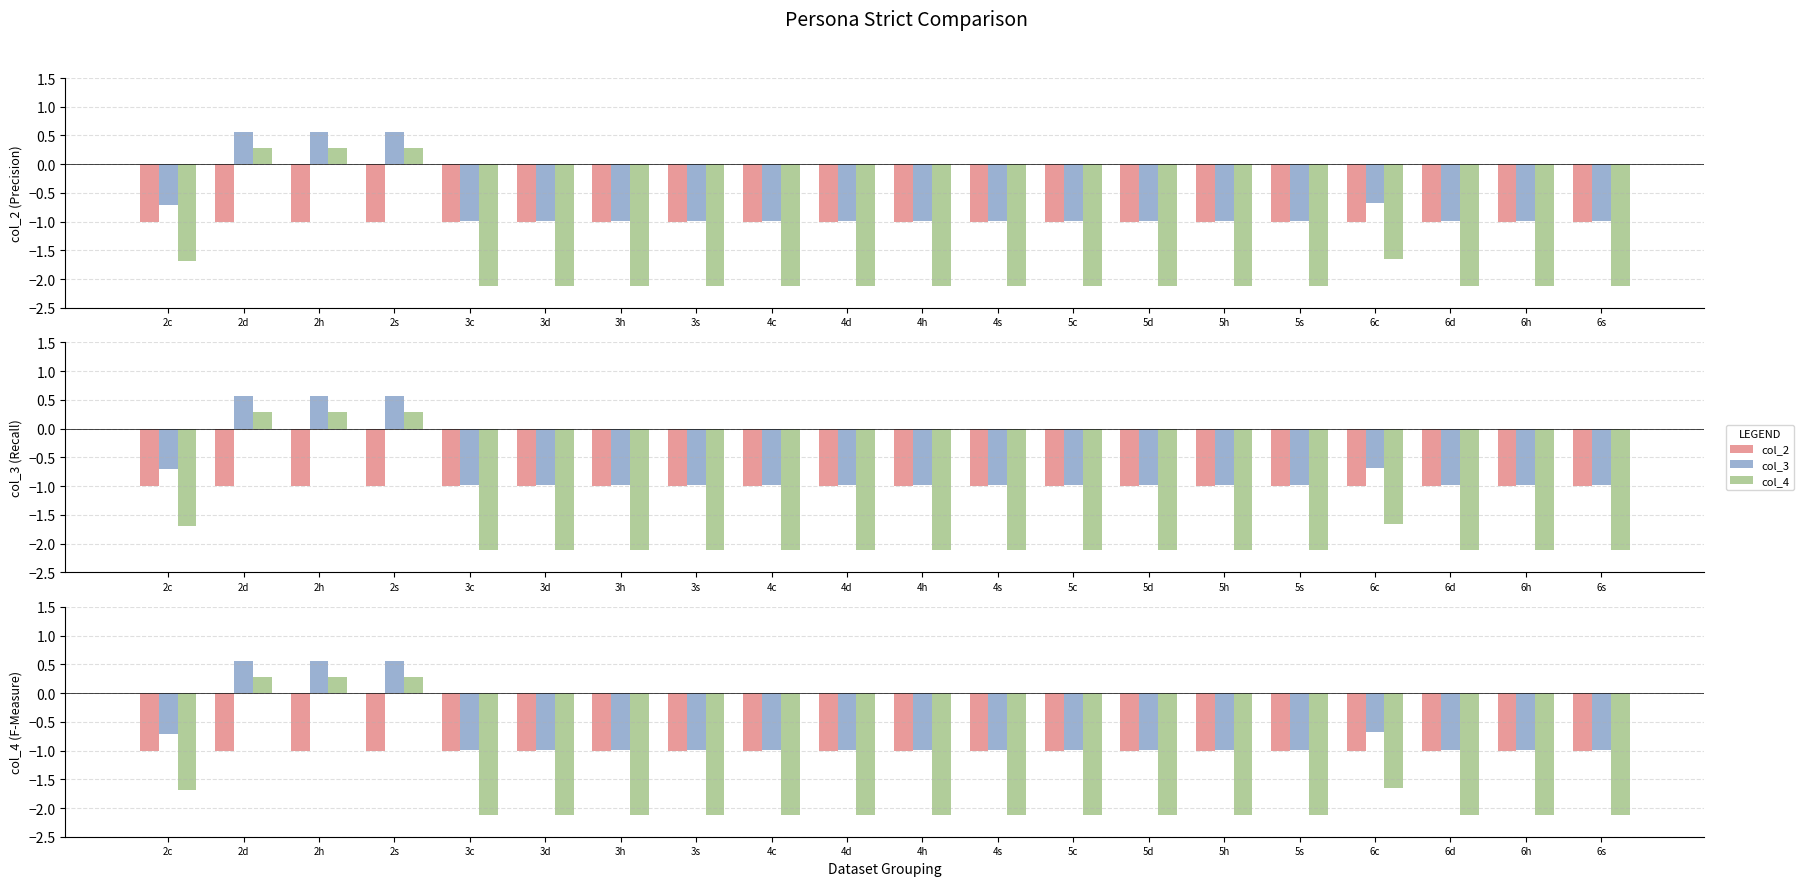

What is the label of the 20th bar from the left?

6s